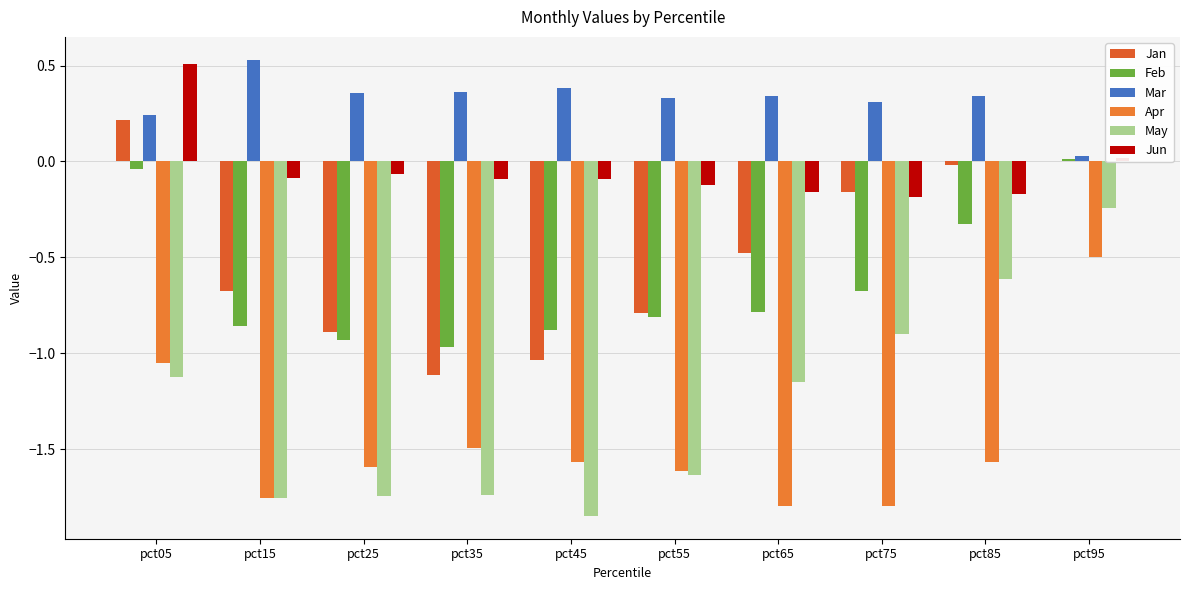

What is the approximate value of Jan at pct45?

-1.0